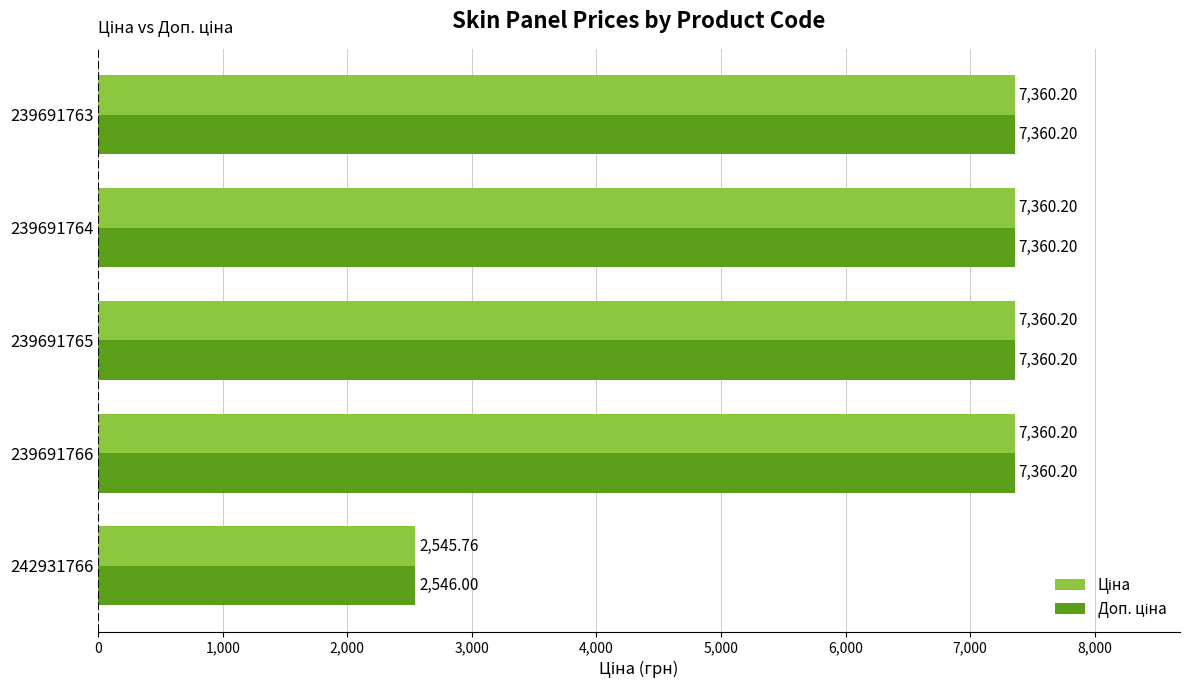

At how many categories does at least one series exceed 4206?

4